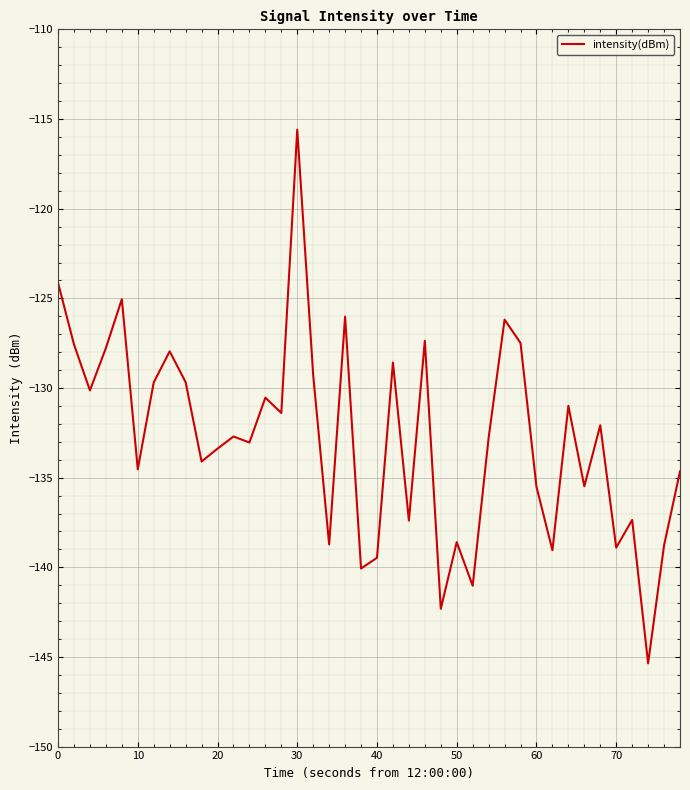

What is the difference between the maximum and minimum values?

29.8